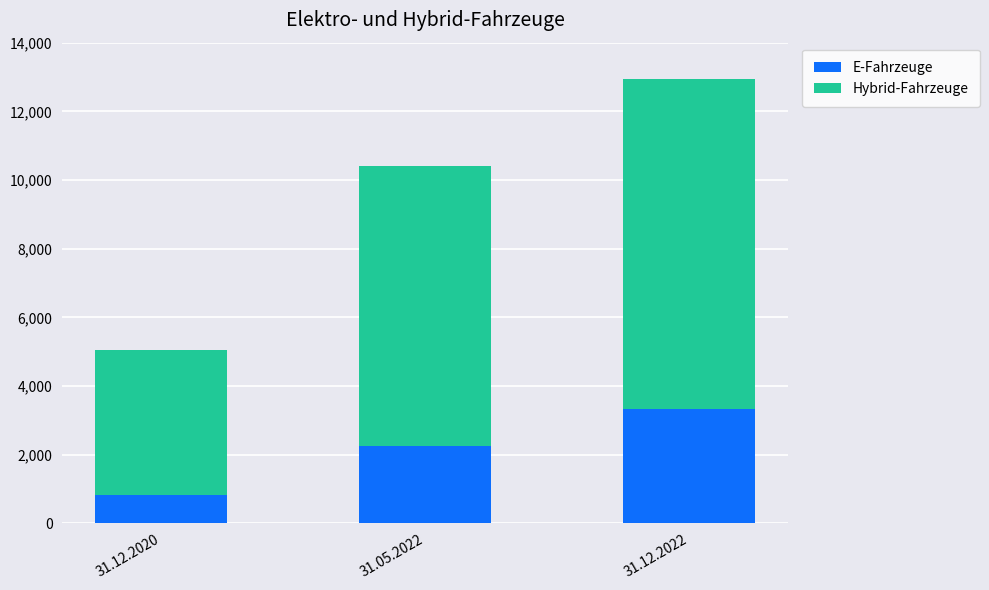

Which category has the highest value in the E-Fahrzeuge series?

31.12.2022